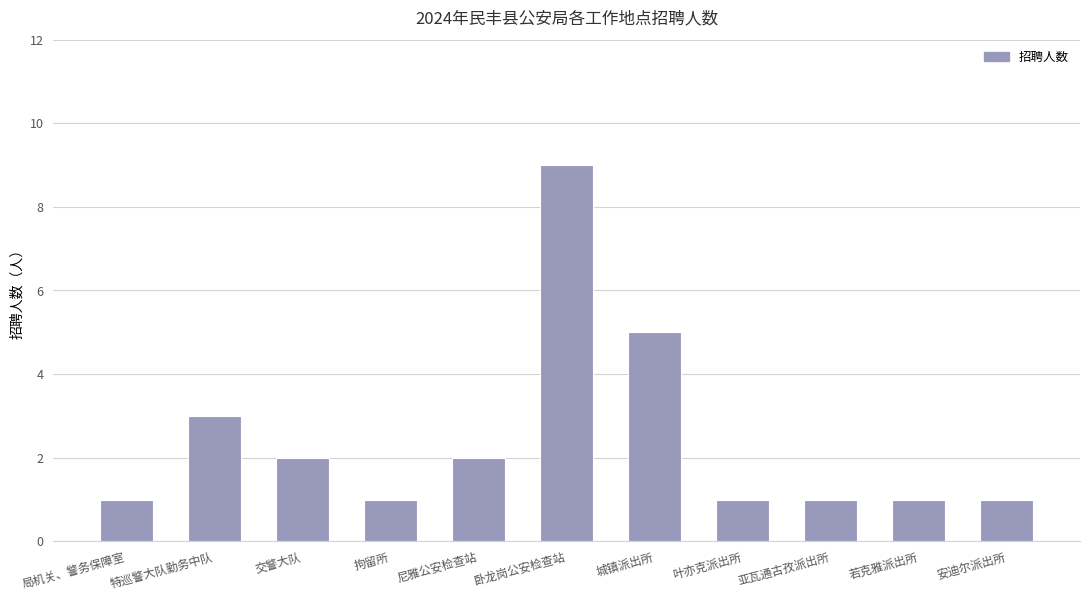

Reading left to right, extract all data points from this chart.

局机关、警务保障室=1	特巡警大队勤务中队=3	交警大队=2	拘留所=1	尼雅公安检查站=2	卧龙岗公安检查站=9	城镇派出所=5	叶亦克派出所=1	亚瓦通古孜派出所=1	若克雅派出所=1	安迪尔派出所=1